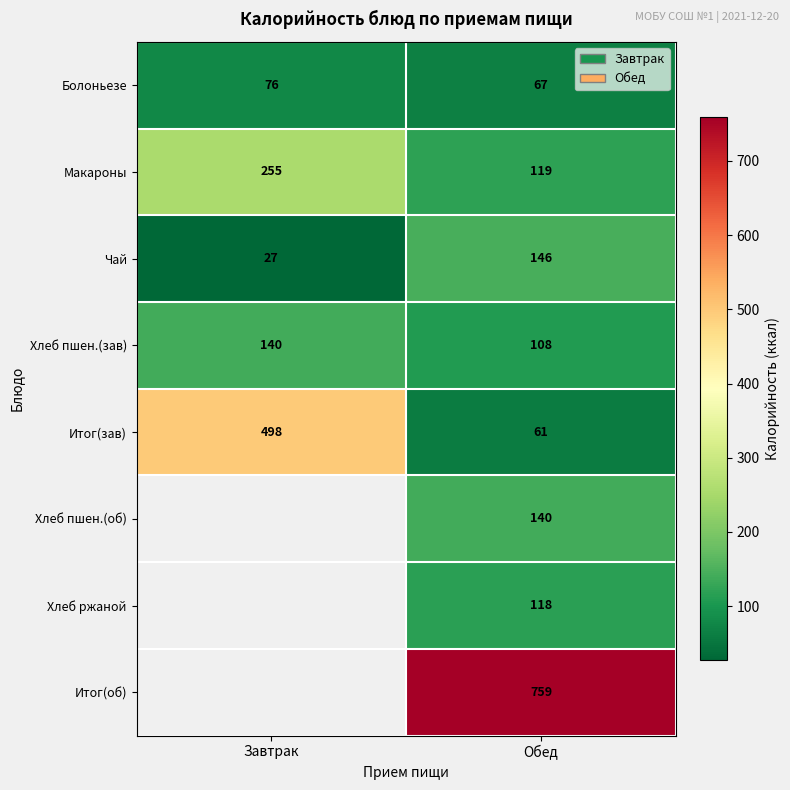

Count the Макароны values in the range 119 to 255.

2